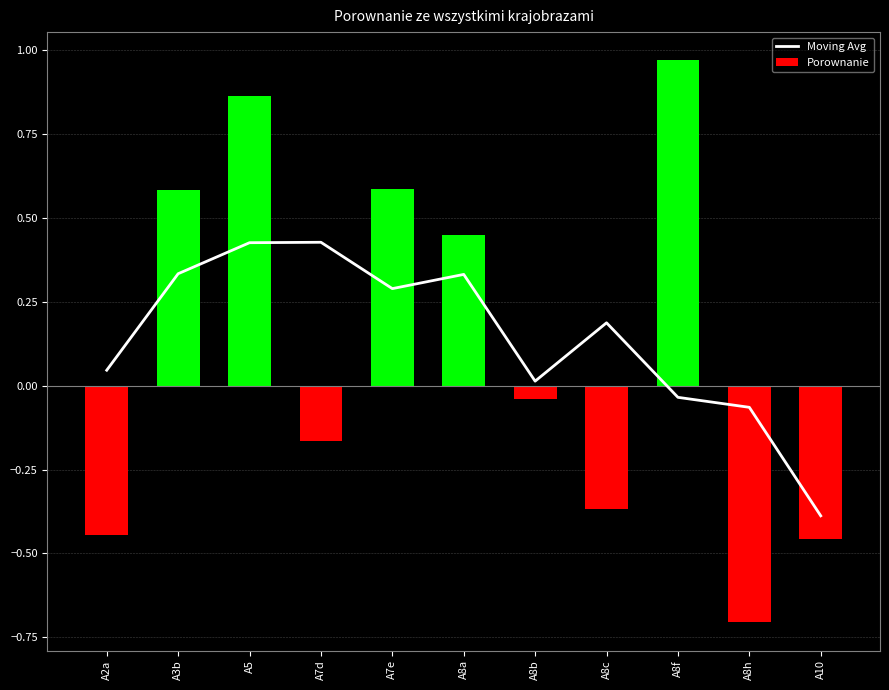

Where is Moving Avg nearest to the value 0?

A8b